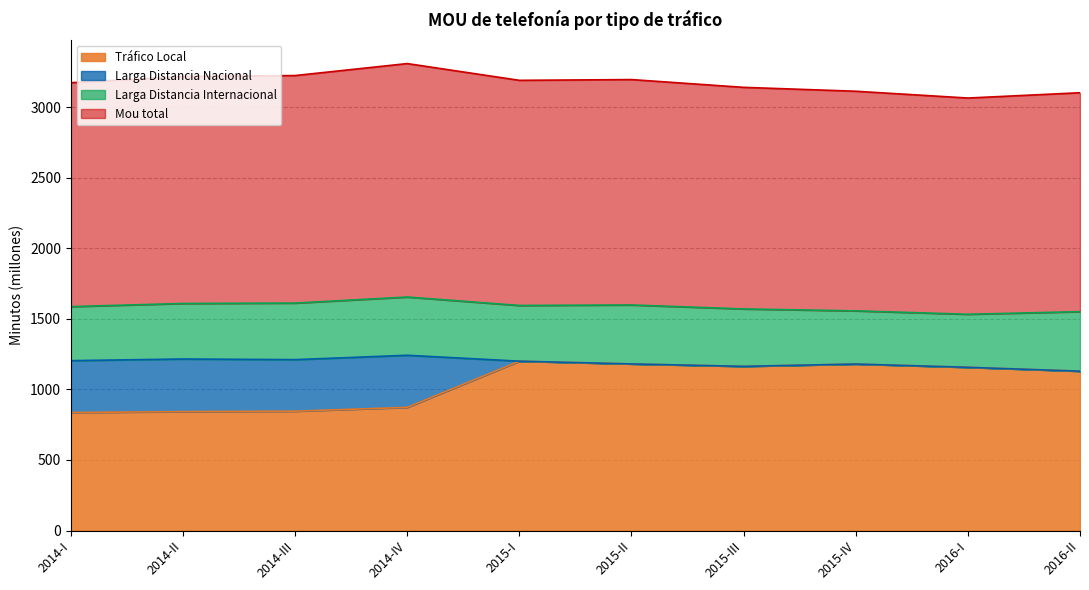

Where is the first local maximum for Tráfico Local?

2015-I